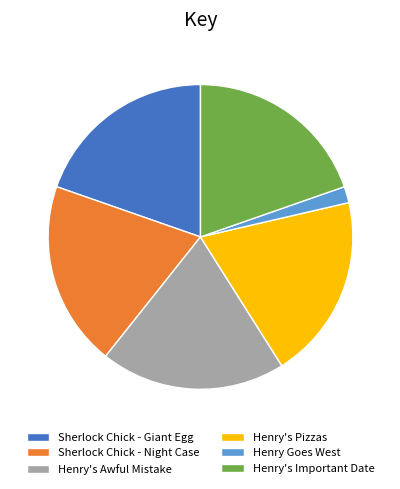

Is there any slice that represents more than half of the pie?

No